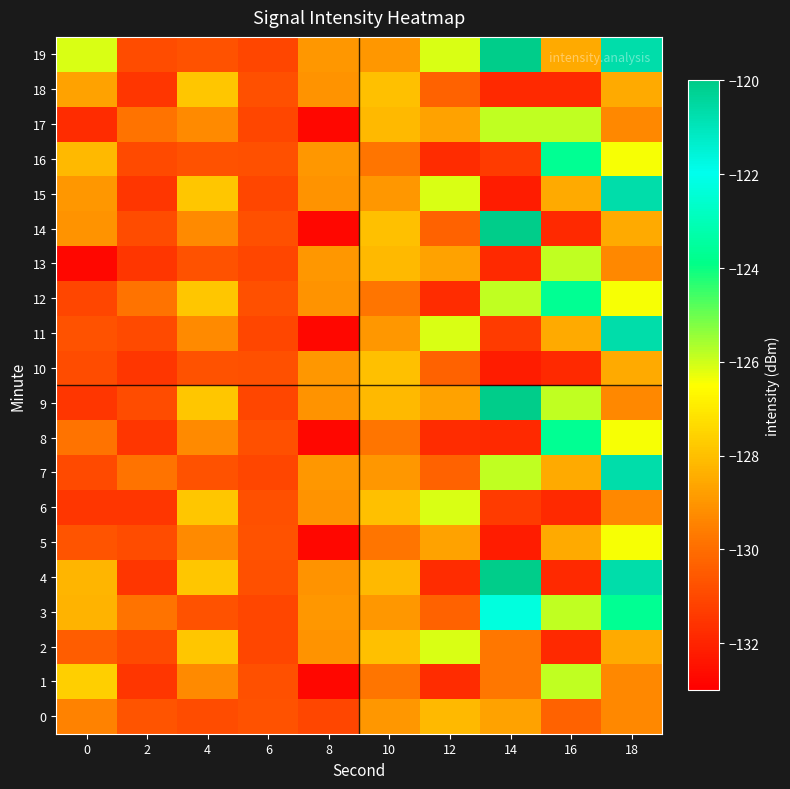

At 12, list the series in order from largest to smallest.

2, 6, 11, 15, 19, 0, 5, 9, 13, 17, 3, 7, 10, 14, 18, 1, 4, 8, 12, 16